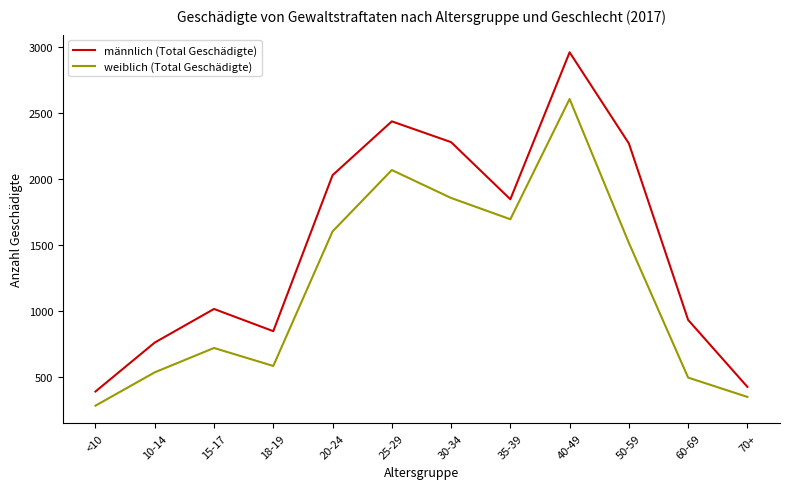

Which label corresponds to the largest value in the chart?

40-49